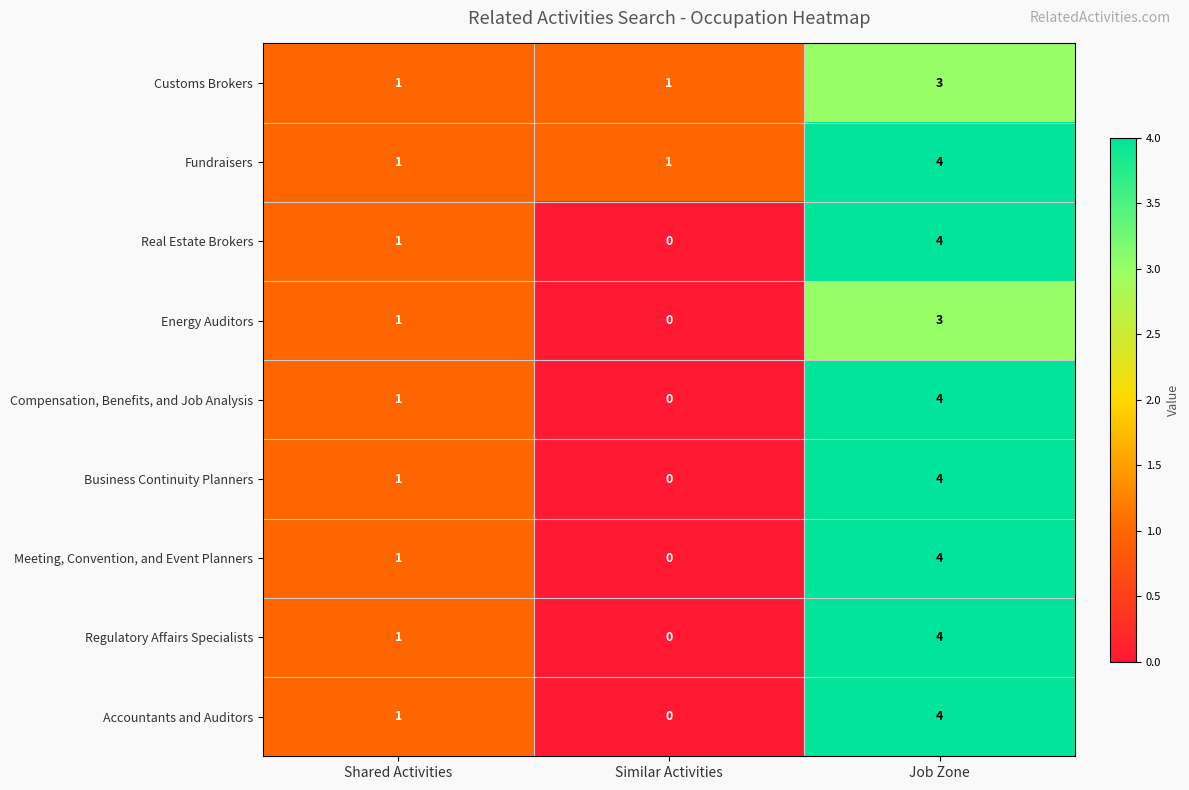

Reading right to left, what are all the values shown in this chart?

Customs Brokers: 3	1	1
Fundraisers: 4	1	1
Real Estate Brokers: 4	0	1
Energy Auditors: 3	0	1
Compensation, Benefits, and Job Analysis: 4	0	1
Business Continuity Planners: 4	0	1
Meeting, Convention, and Event Planners: 4	0	1
Regulatory Affairs Specialists: 4	0	1
Accountants and Auditors: 4	0	1